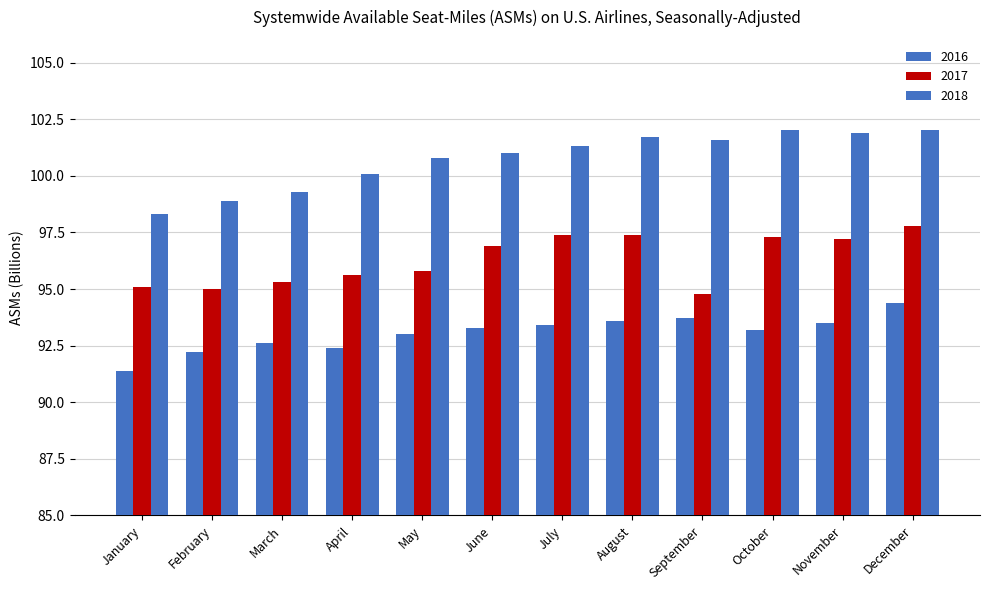

Reading left to right, extract all data points from this chart.

2016: 91.4	92.2	92.6	92.4	93.0	93.3	93.4	93.6	93.7	93.2	93.5	94.4
2017: 95.1	95.0	95.3	95.6	95.8	96.9	97.4	97.4	94.8	97.3	97.2	97.8
2018: 98.3	98.9	99.3	100.1	100.8	101.0	101.3	101.7	101.6	102.0	101.9	102.0